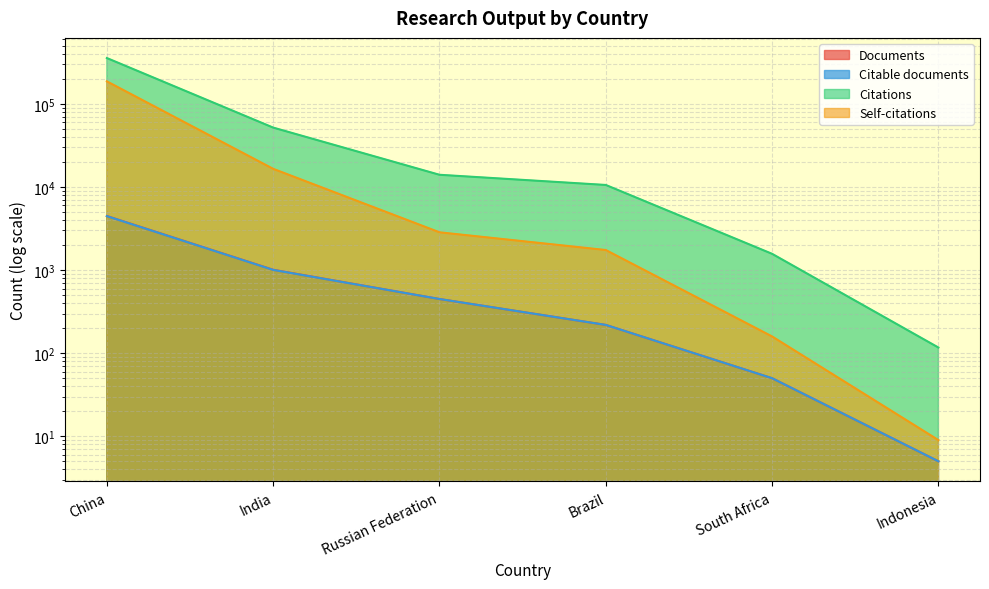

Reading left to right, transcribe all the data shown in this chart.

Documents: 4479	1010	449	219	50	5
Citable documents: 4464	1006	449	219	50	5
Citations: 356564	51895	14039	10585	1570	117
Self-citations: 186846	16555	2851	1745	159	9